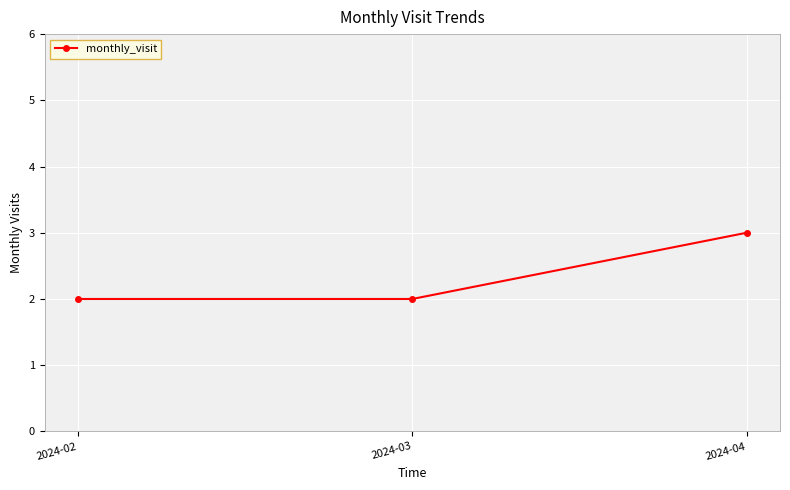

How many values are between 2 and 3?

3